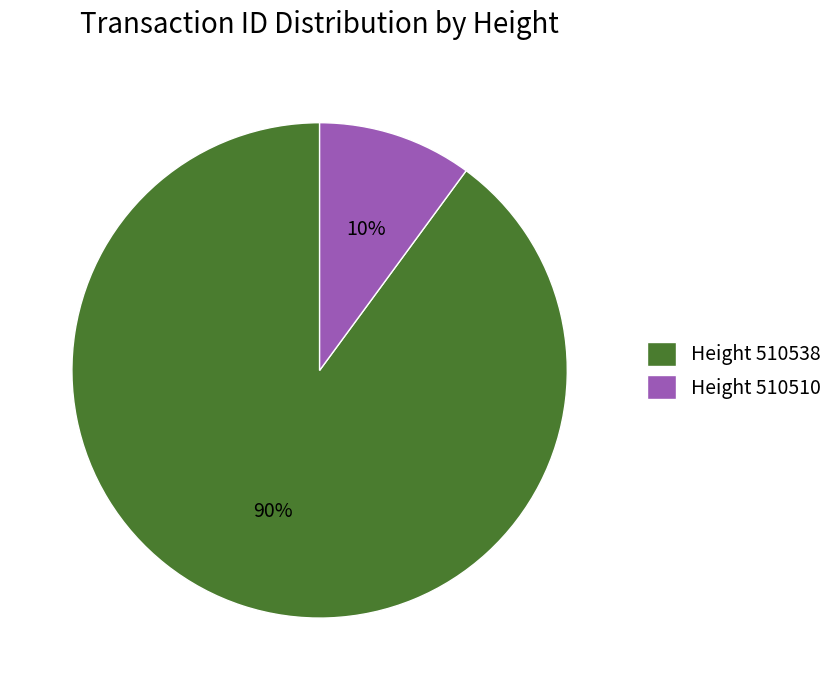

What is the largest slice in the pie chart?

Height 510538